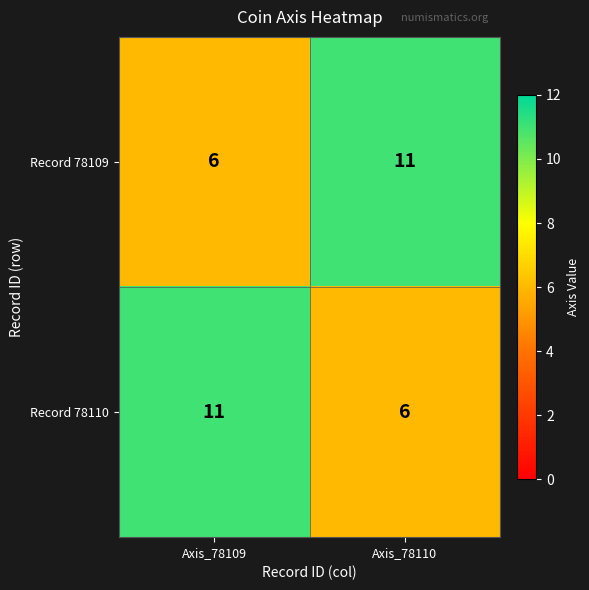

Reading right to left, extract all data points from this chart.

Record 78109: 11	6
Record 78110: 6	11